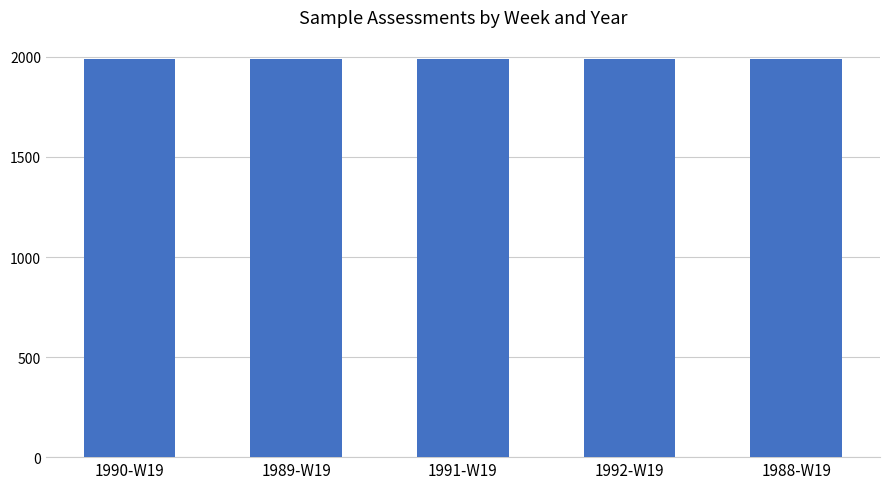

What is the smallest value displayed?

1988